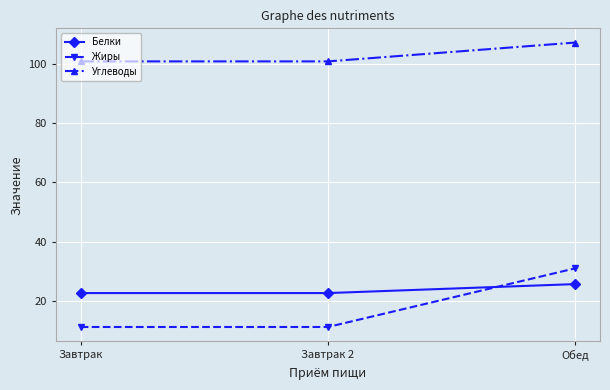

Which series has the largest total across all categories?

Углеводы